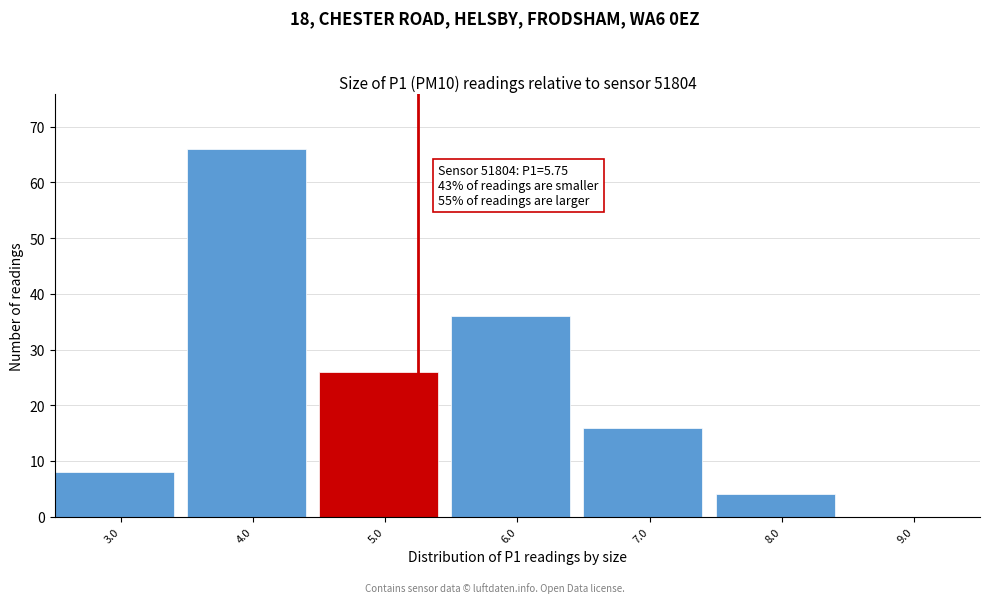

Reading left to right, what are all the values shown in this chart?

3.0=8	4.0=66	5.0=26	6.0=36	7.0=16	8.0=4	9.0=0